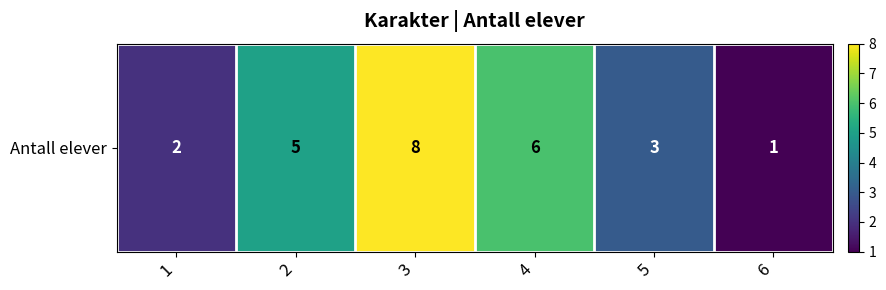

Rank the categories by value from highest to lowest.

3, 4, 2, 5, 1, 6